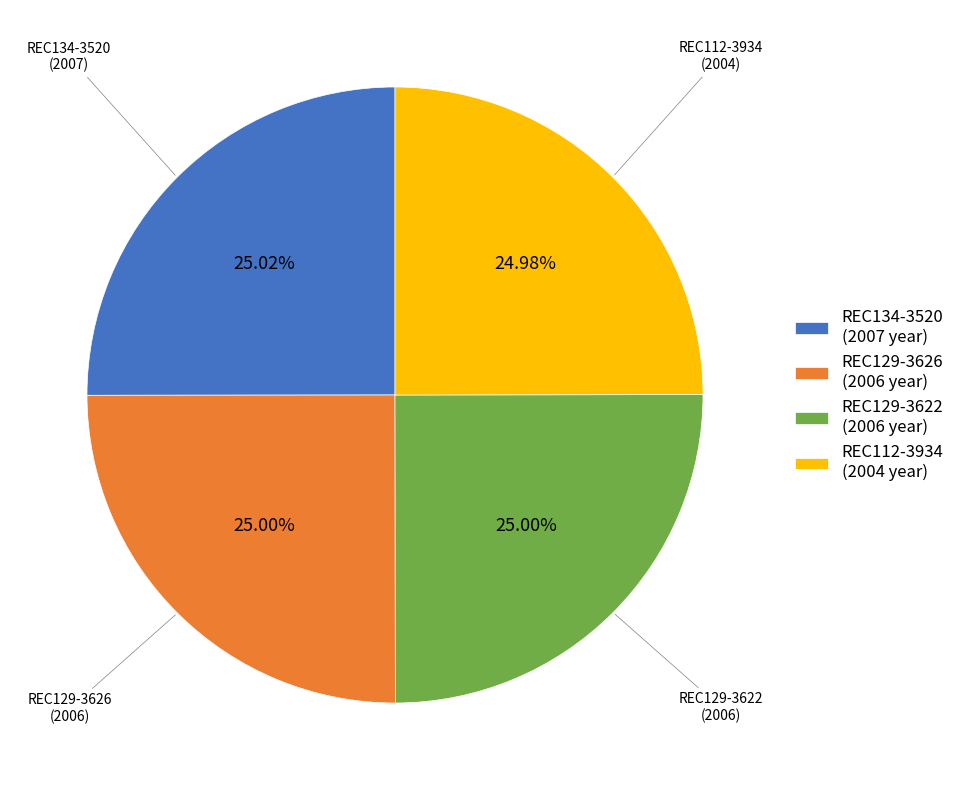

What percentage is the REC112-3934 slice, to the nearest percent?

25%